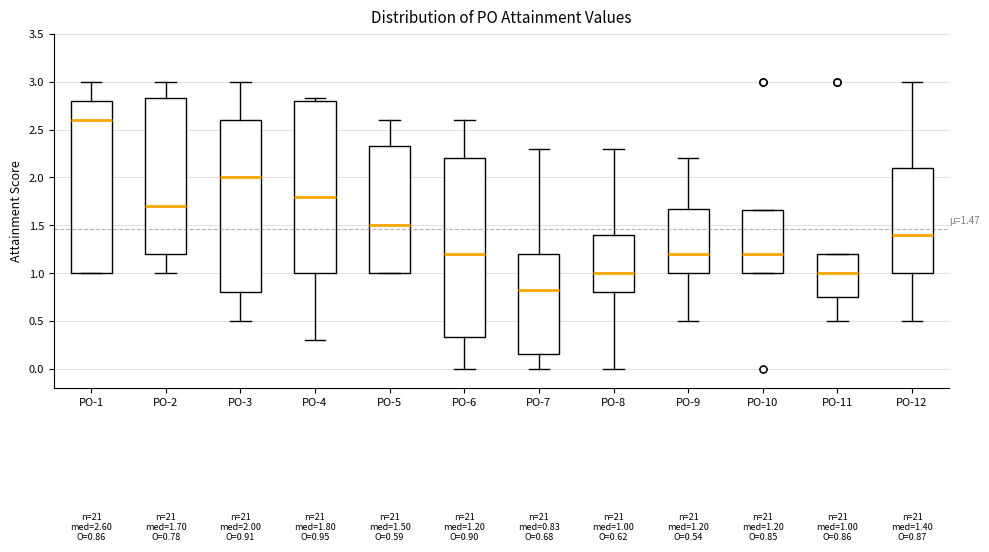

Which box is the tallest, from its lower edge to its upper edge?

PO-6